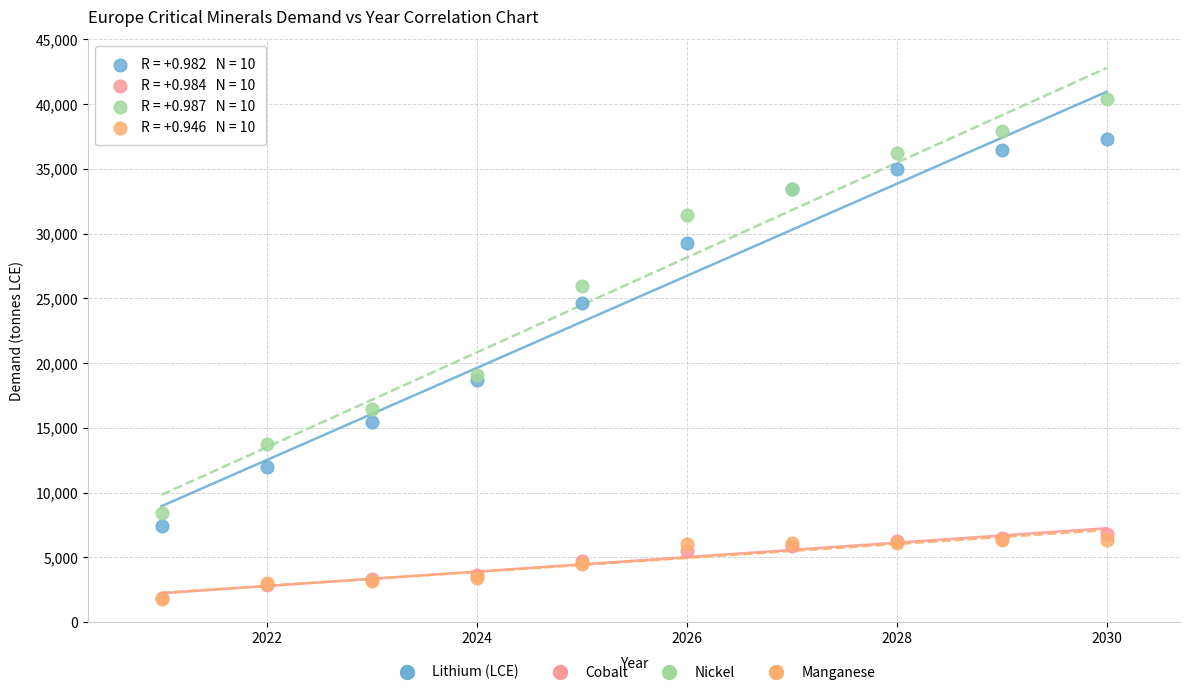

What are all the series names shown in the legend?

Lithium (LCE), Cobalt, Nickel, Manganese